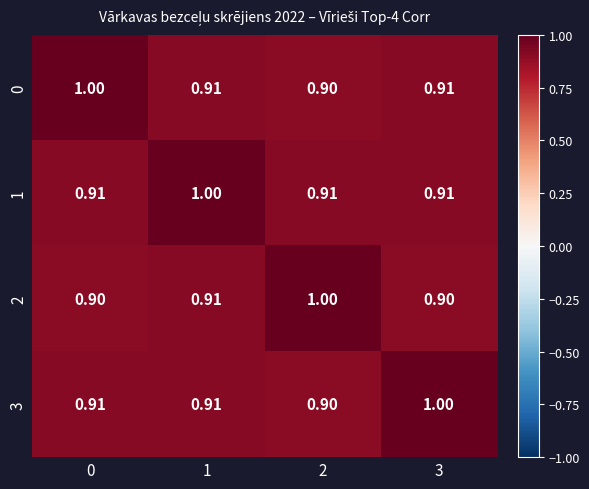

Is the value of 2 at 0 greater than the value of 0 at 0?

No